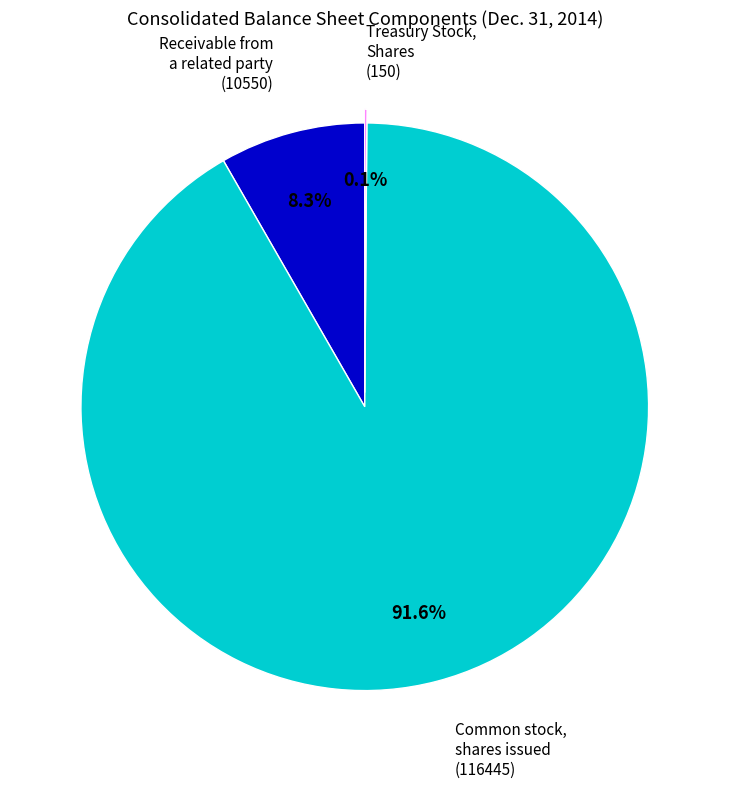

Is there a majority slice in this chart?

Yes